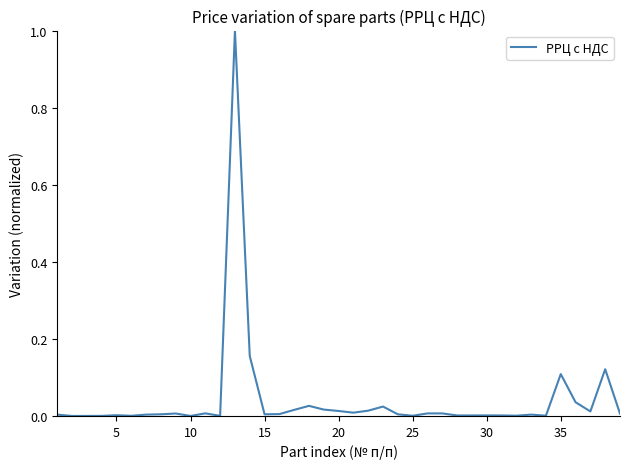

Does the chart display data point markers on the line(s)?

No